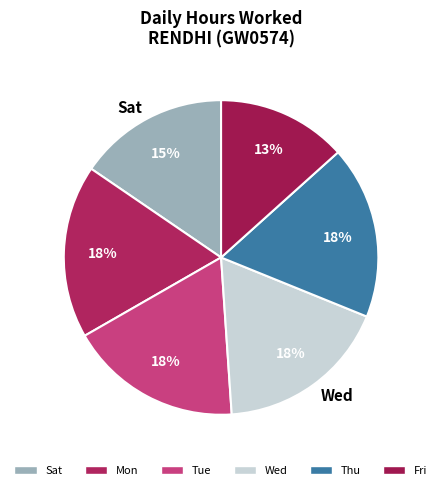

What is the smallest slice in the pie chart?

Fri